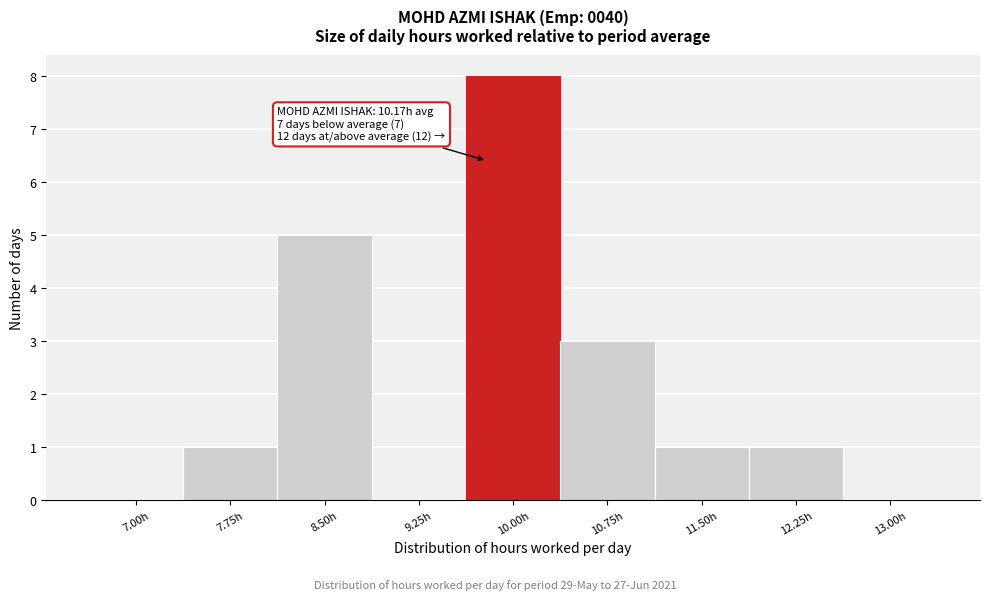

Reading right to left, what are all the values shown in this chart?

13.00h=0	12.25h=1	11.50h=1	10.75h=3	10.00h=8	9.25h=0	8.50h=5	7.75h=1	7.00h=0